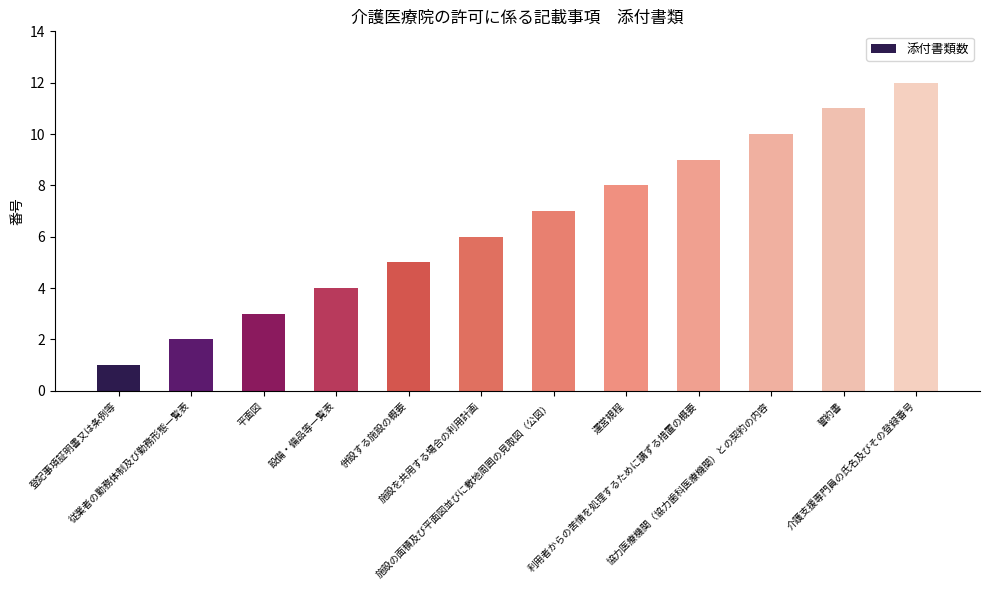

What is the difference between the maximum and minimum values?

11